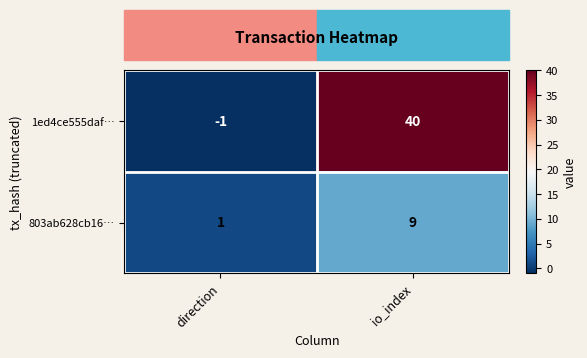

What is the difference between the highest and lowest values at io_index?

31